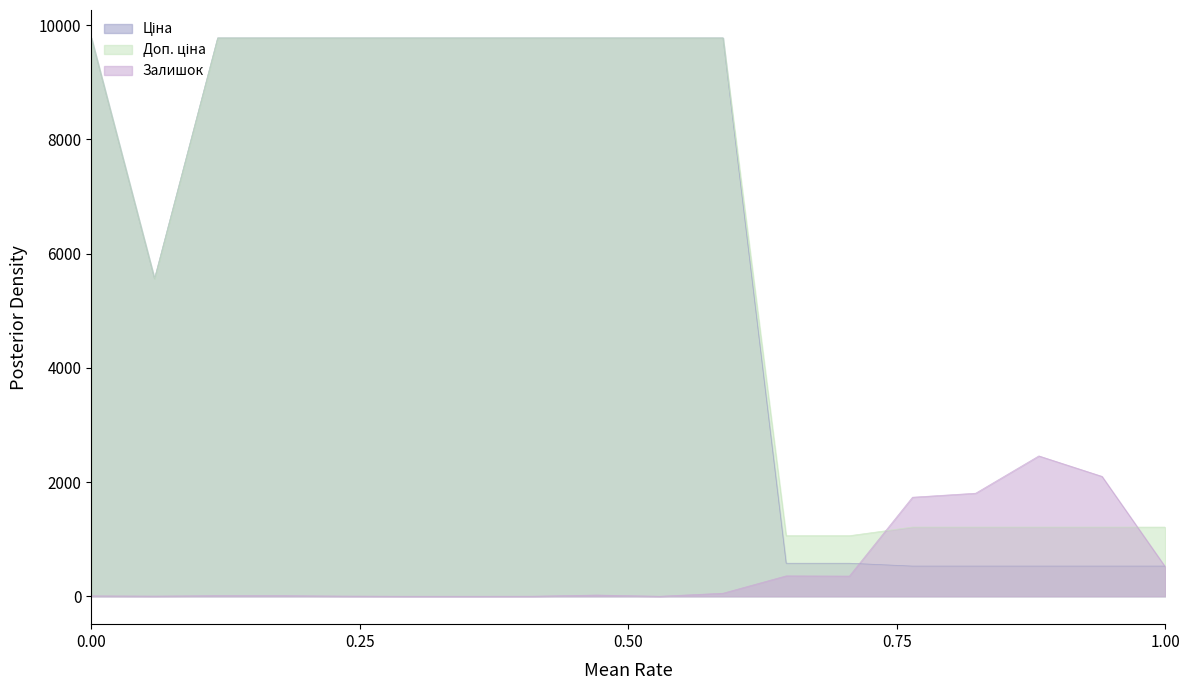

What is the spread (max minus min) of values at 0.00?

9768.5